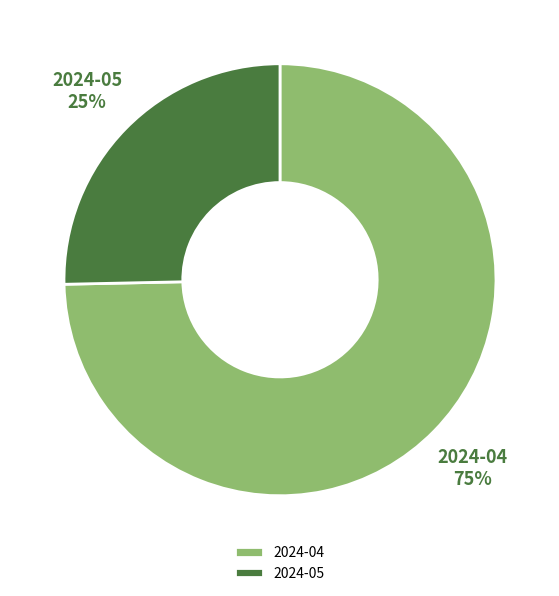

Do 2024-04 and 2024-05 together represent more than half of the pie?

Yes